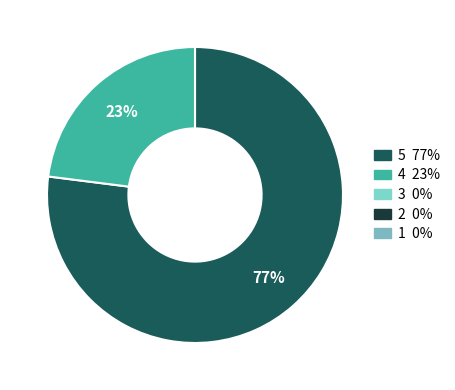

How many segments does this pie chart have?

2